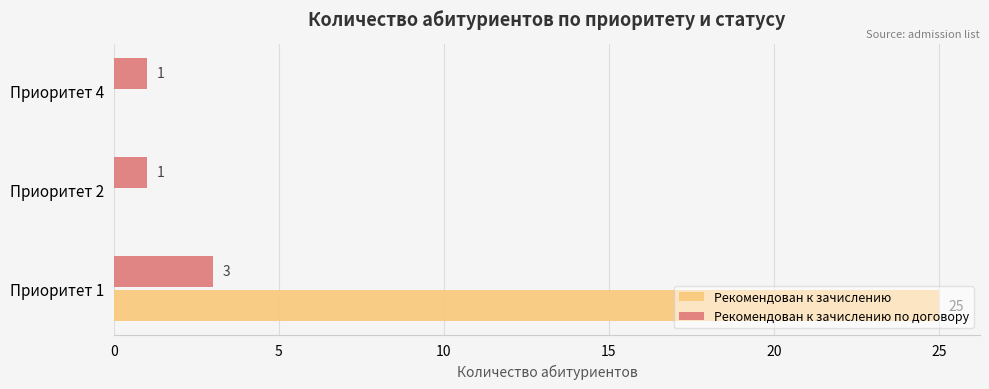

What is the sum of all Рекомендован к зачислению values?

25